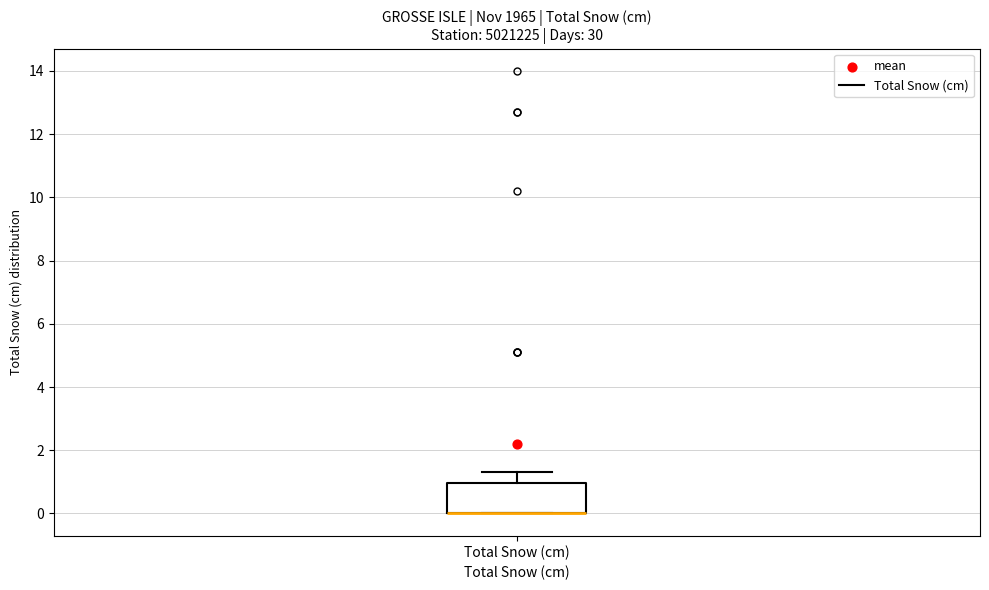

Read this box plot against the y-axis: the position of the median line, the range covered by the box, and the ends of both whiskers. The values are not printed on the chart, so give them approximately, as read against the axis.

median 0.0 (drawn on the box's lower edge), box 0.0 to 1.0, whiskers 0.0 to 1.4